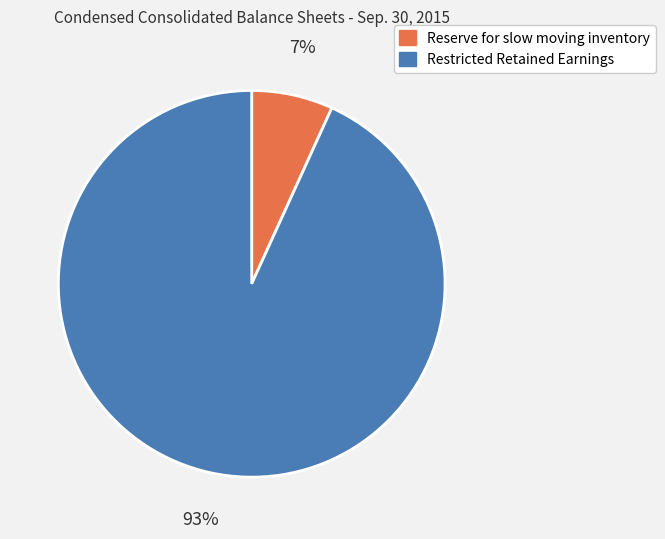

True or false: Restricted Retained Earnings accounts for 99% of the total.

False